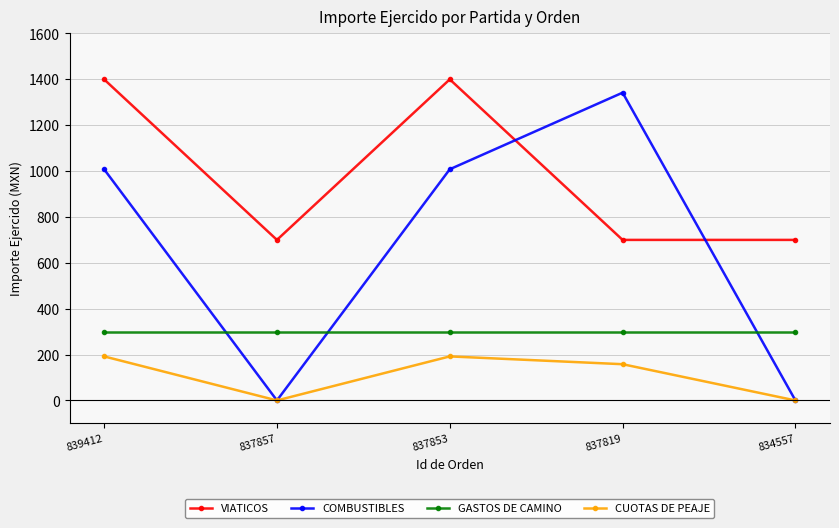

List the series in order of their overall mean, lowest first.

CUOTAS DE PEAJE, GASTOS DE CAMINO, COMBUSTIBLES, VIATICOS